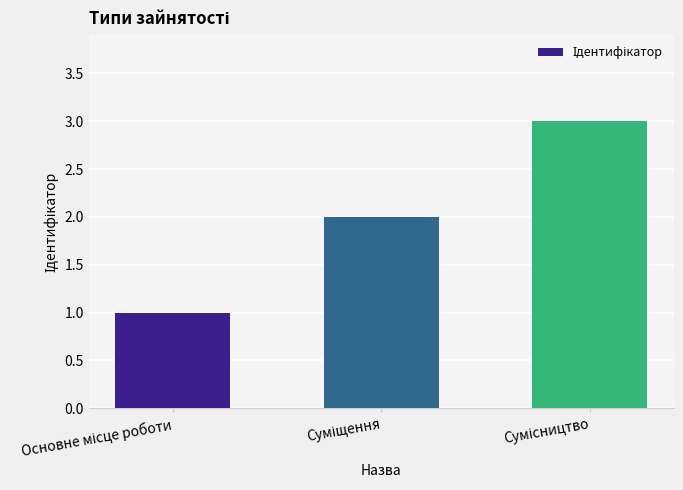

What is the sum of all values?

6